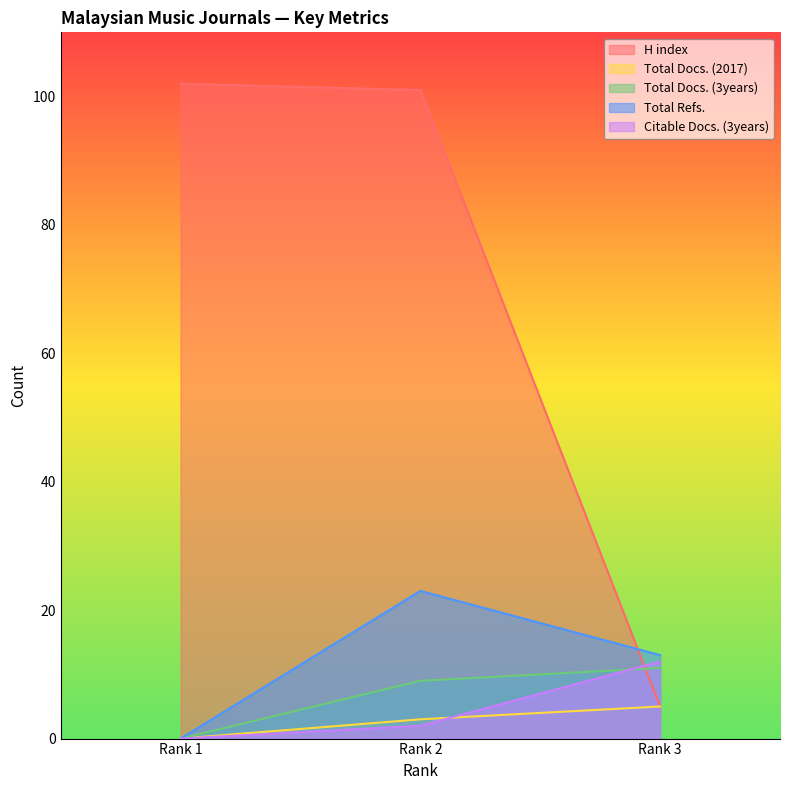

Which category has the highest value in the Total Docs. (2017) series?

Rank 3